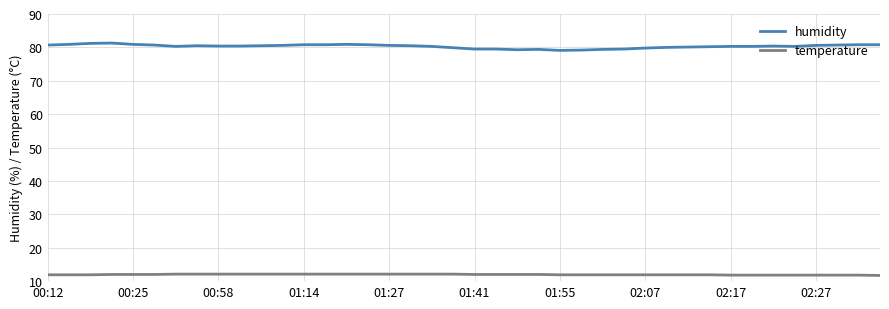

What is the maximum value shown in the chart?

81.3